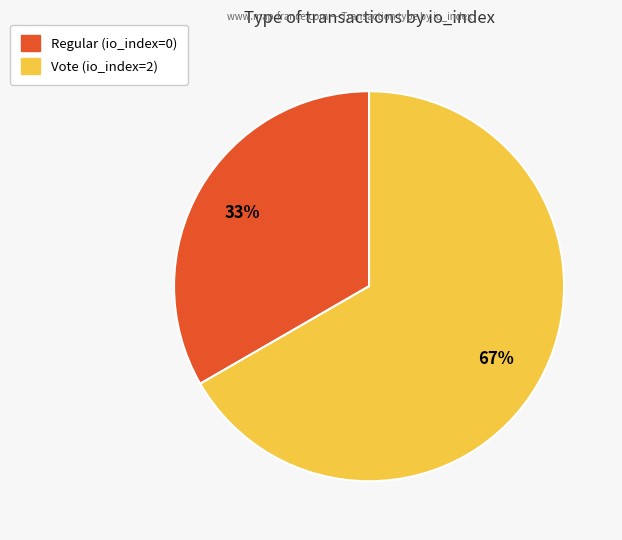

To the nearest percent, what portion does Vote (io_index=2) represent?

67%